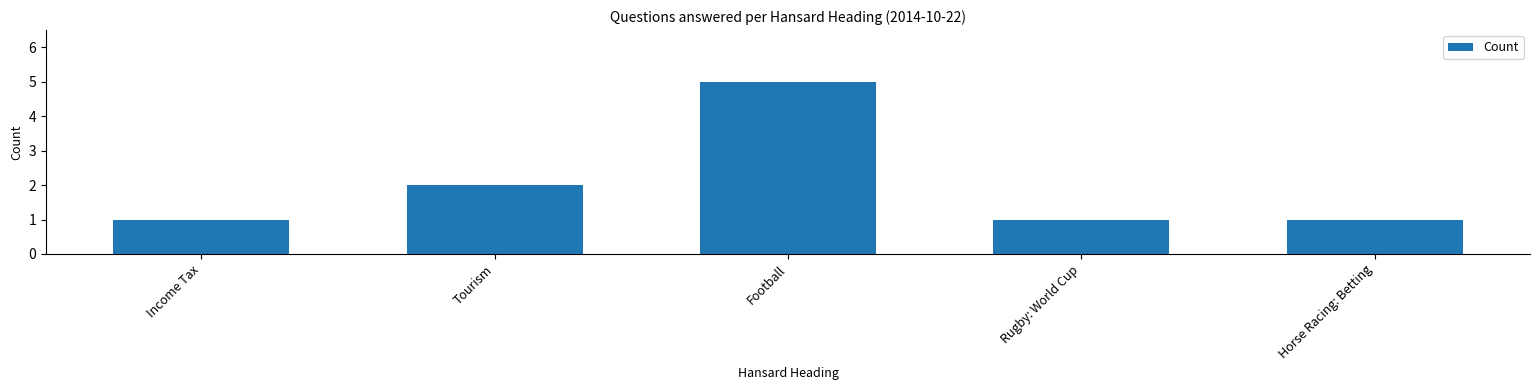

Reading left to right, extract all data points from this chart.

1	2	5	1	1